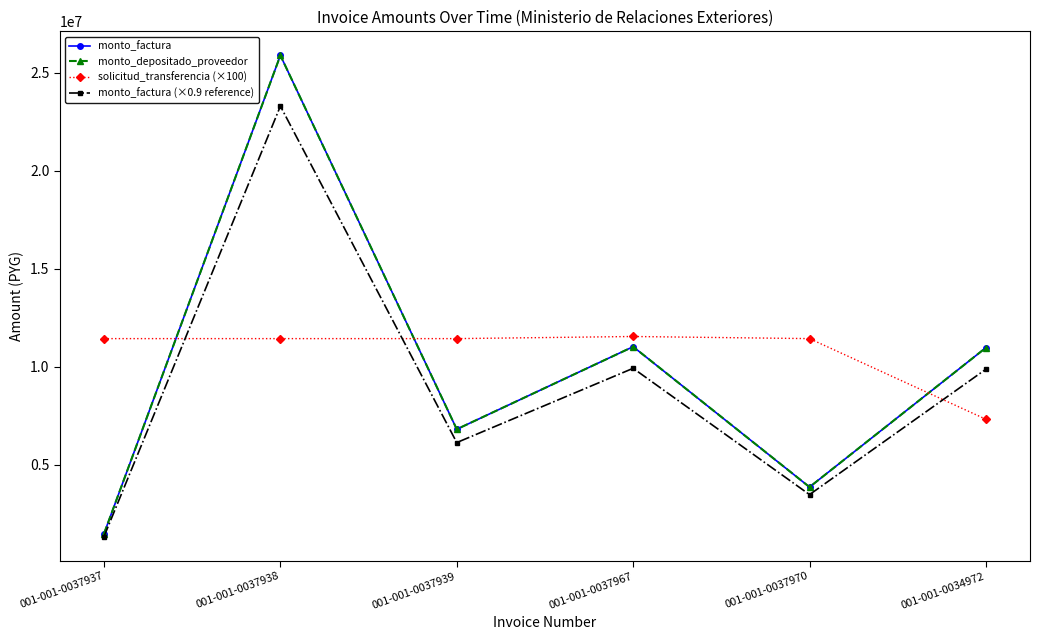

What is the value of the solicitud_transferencia (×100) point at the 2nd from the left?

11428600